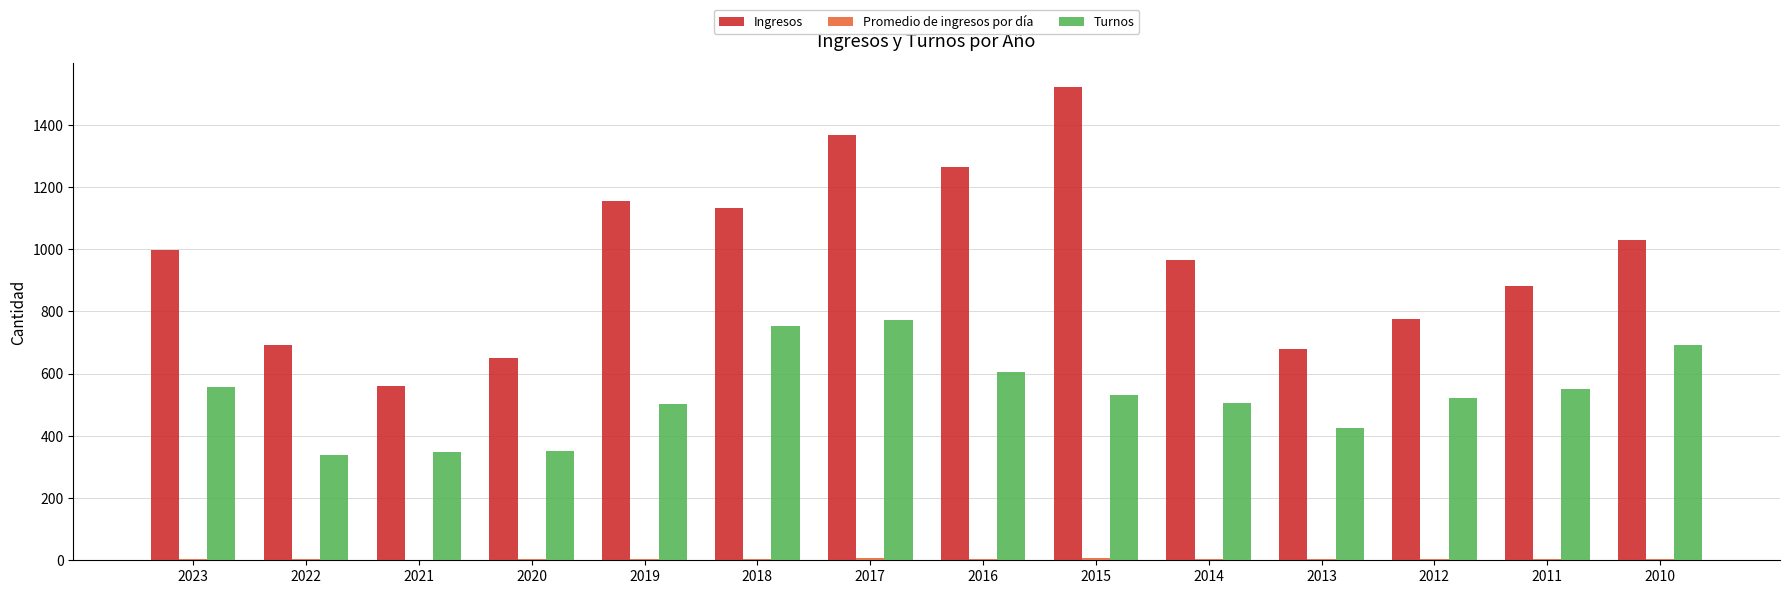

Read the Turnos value at 2021.

348.0